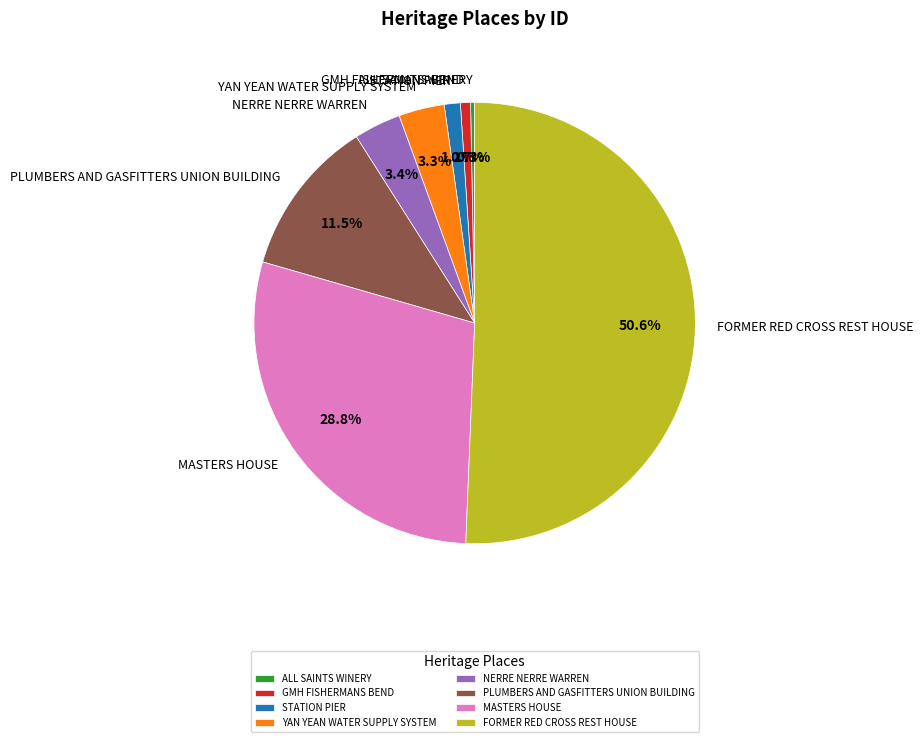

How many slices are in this pie chart?

8